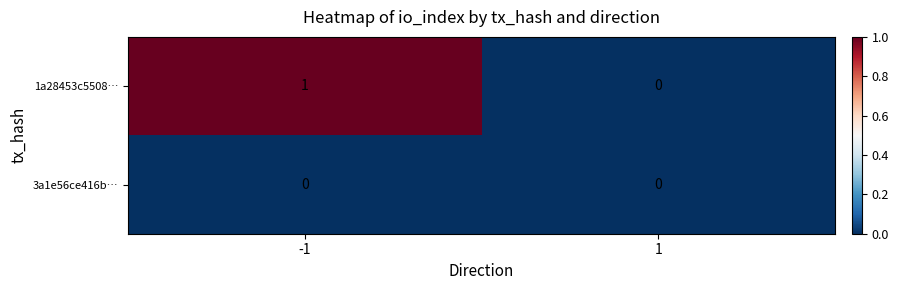

Which series has the largest range (max minus min)?

1a28453c5508…